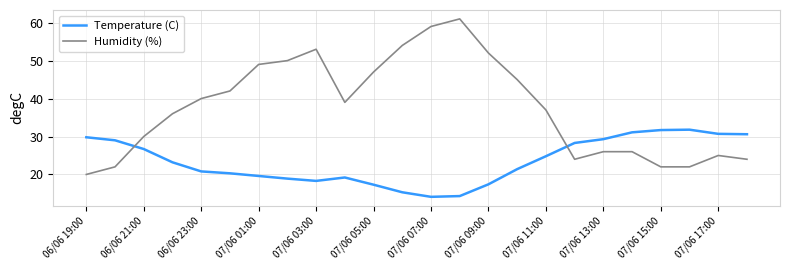

What is the highest value of the Temperature (C) series?

31.8